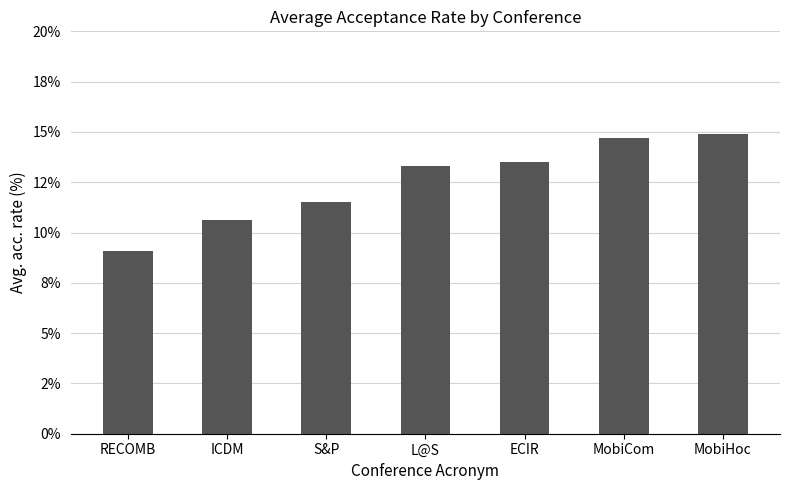

At which label does the data first exceed 13?

L@S